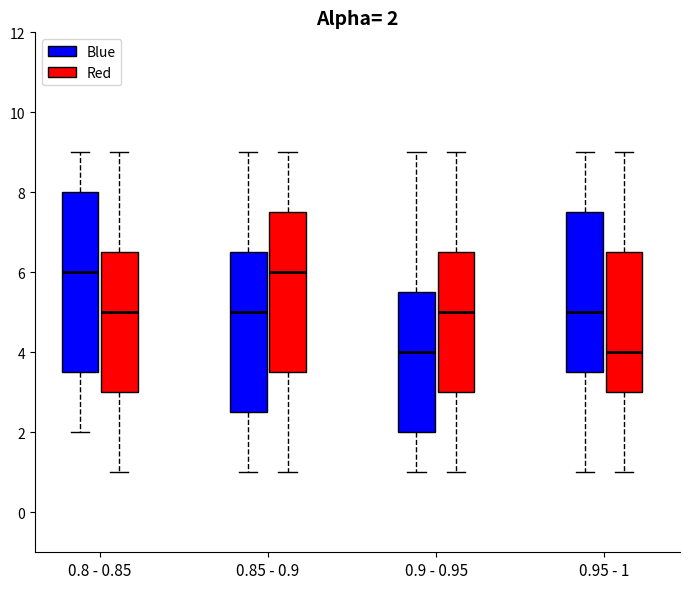

Which box is the tallest, from its lower edge to its upper edge?

0.8 - 0.85 (Blue)